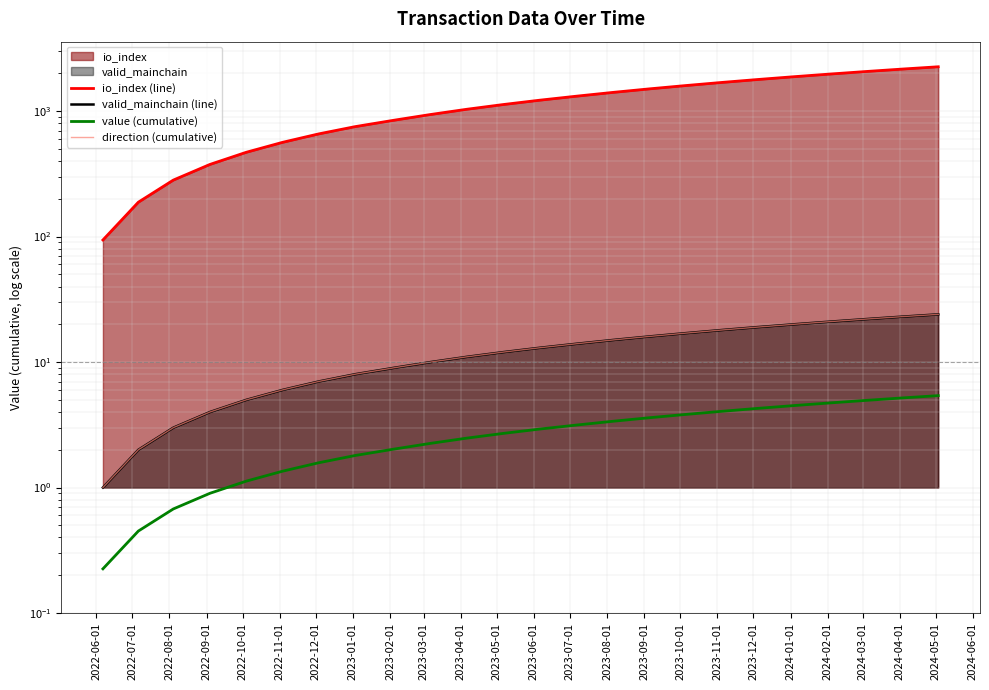

At which category is the sum across all series the highest?

2024-05-01